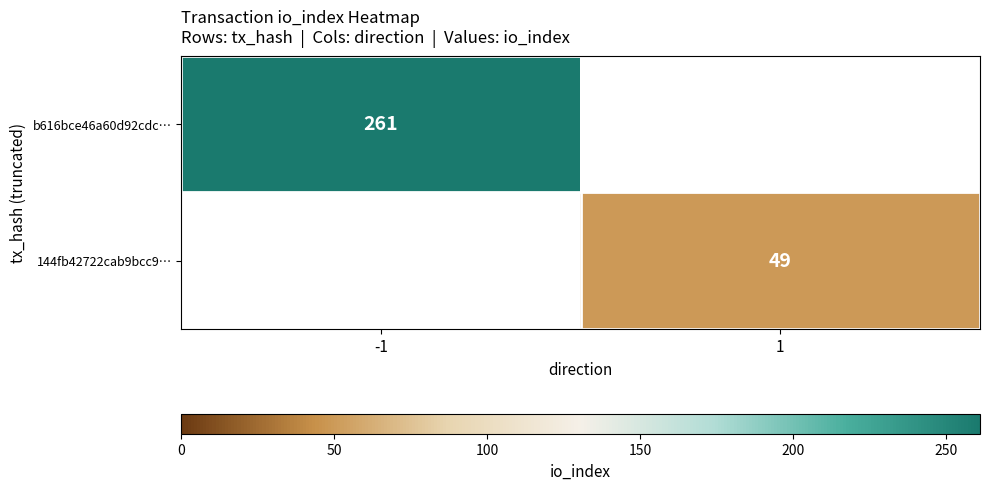

How many categories are shown in the chart?

2